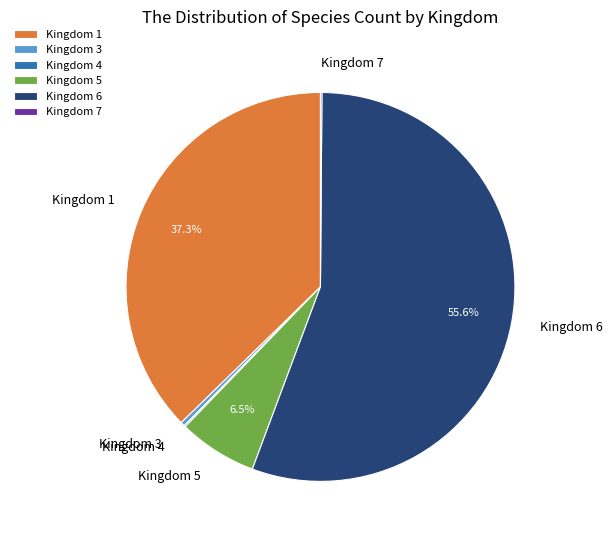

Combined, what portion of the pie is Kingdom 1 and Kingdom 5?

43.8%